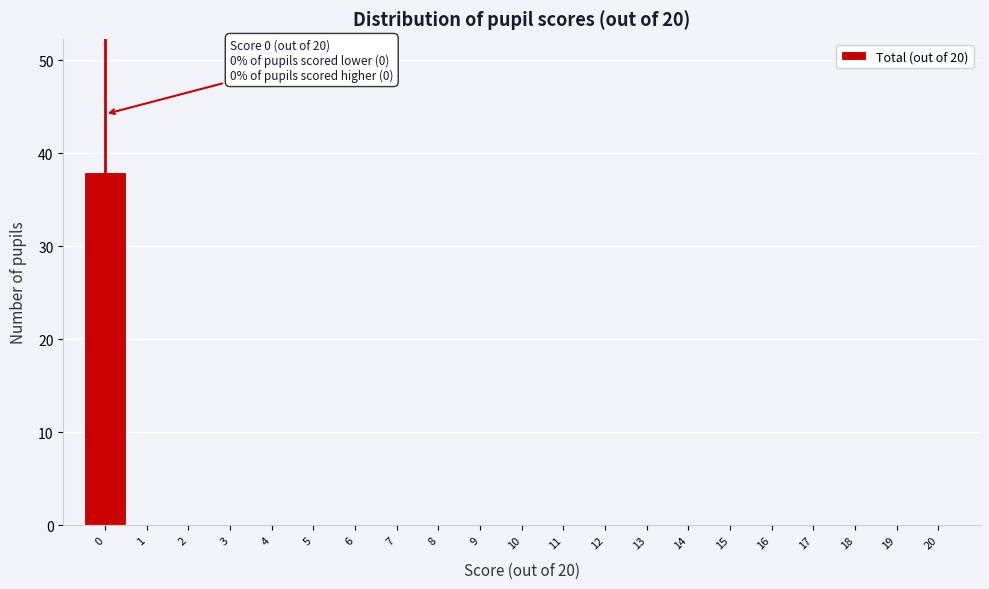

Over which range of the x-axis is the bar tallest?

-0.5 to 0.5